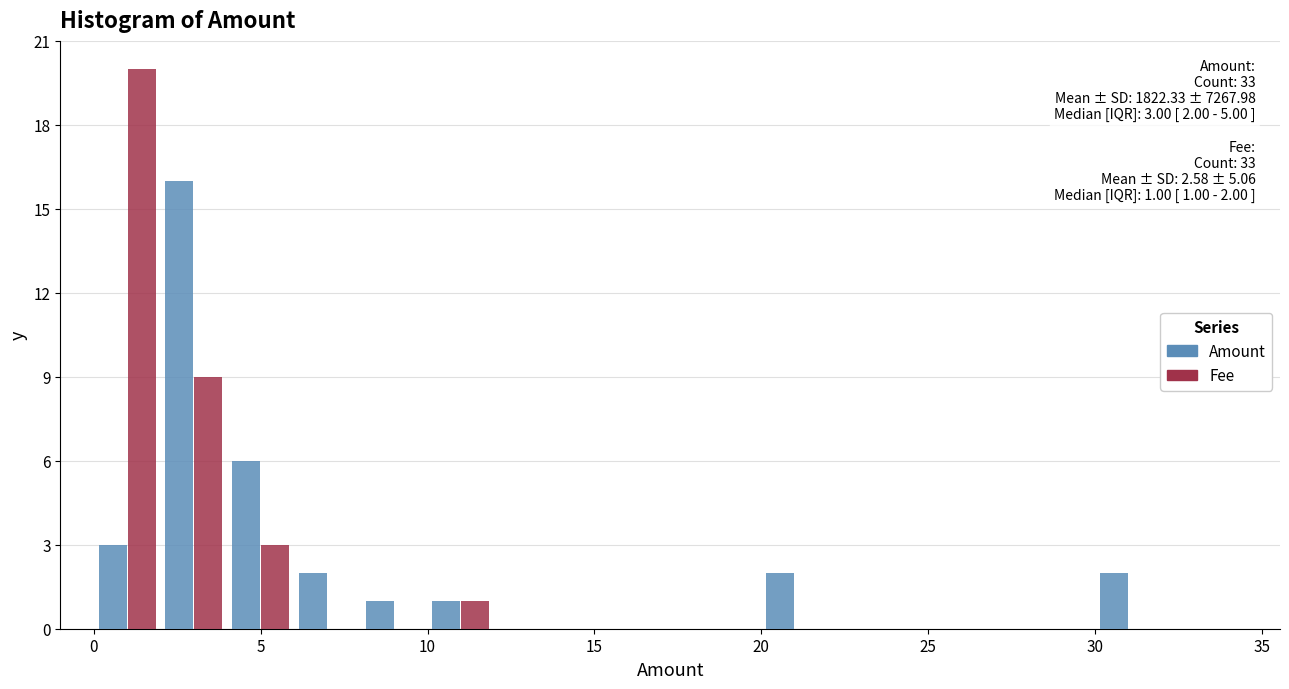

In the Amount series, which range on the x-axis has the tallest bar?

2 to 4